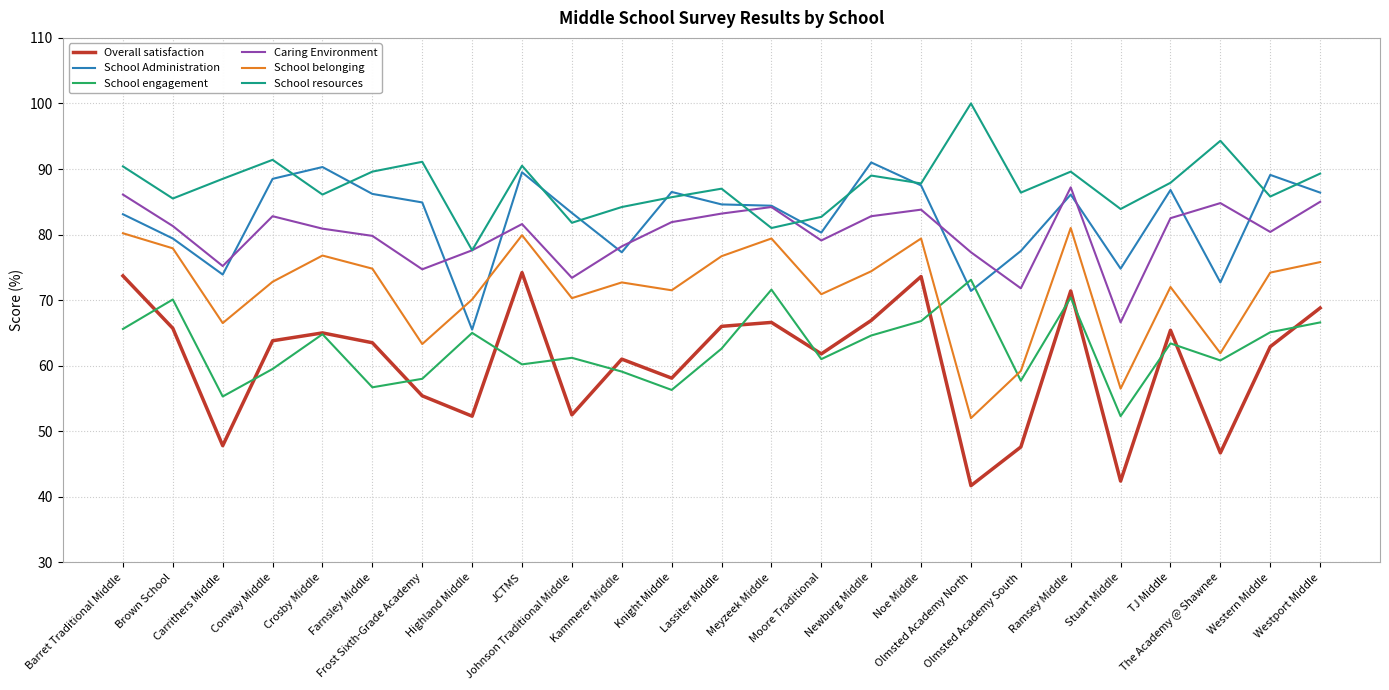

Is the value of School resources at Carrithers Middle greater than the value of School belonging at Knight Middle?

Yes